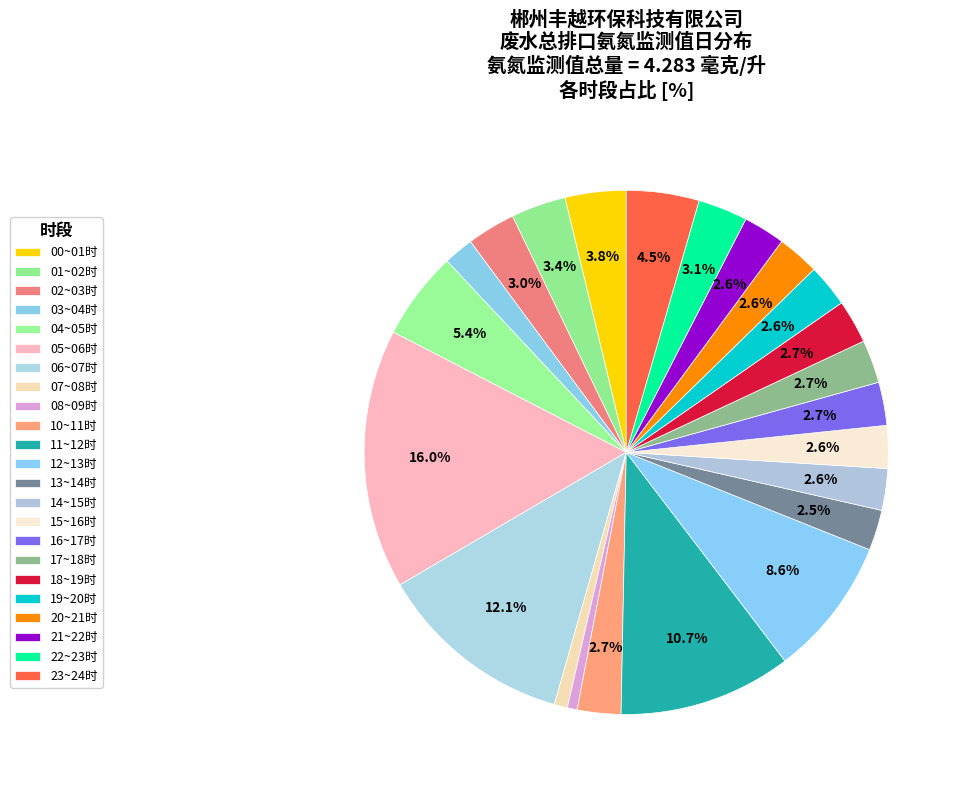

To the nearest percent, what is the combined percentage of 02~03时 and 01~02时?

6%